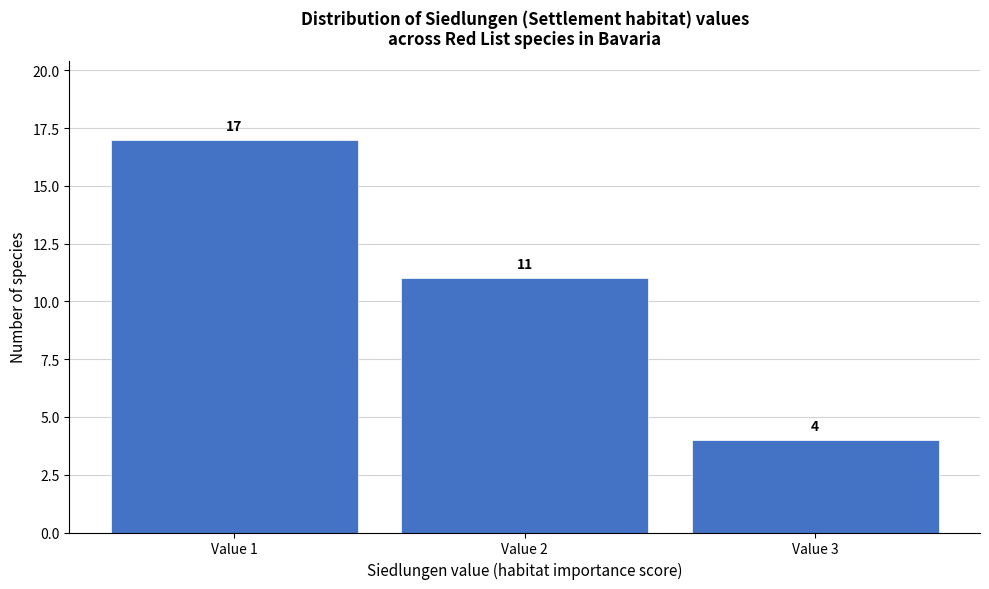

Reading left to right, what are all the values shown in this chart?

Value 1=17	Value 2=11	Value 3=4